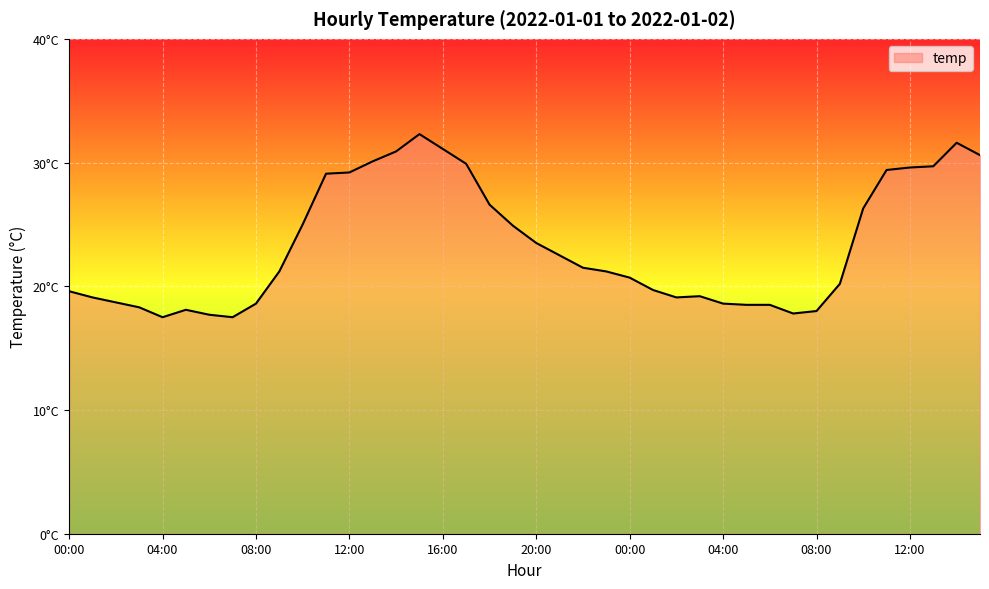

Does the chart have visible grid lines?

Yes